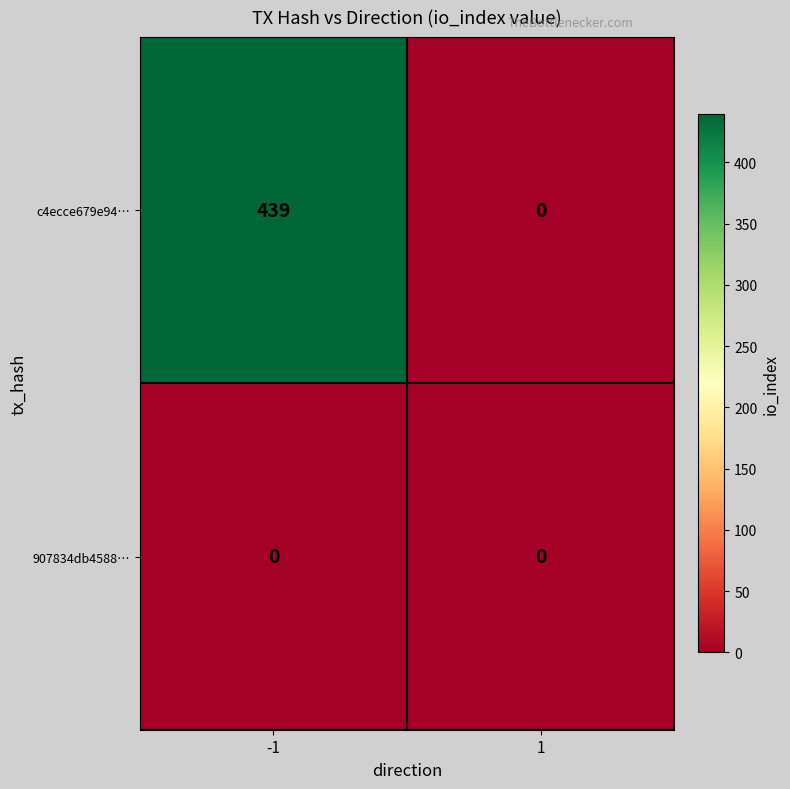

Between -1 and 1, which series saw the biggest shift?

c4ecce679e94…